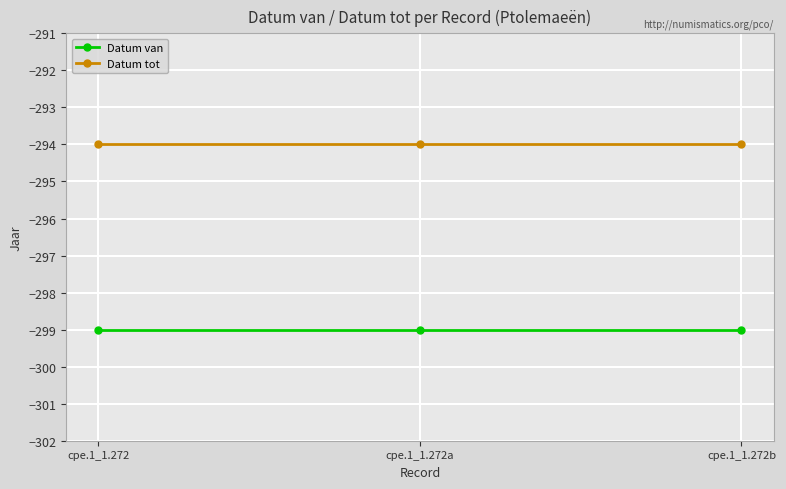

What is the value of the Datum van point at the 3rd from the left?

-299